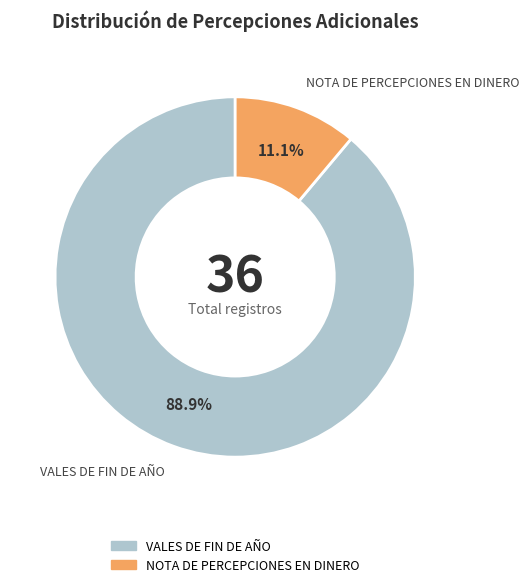

To the nearest percent, what is the average slice percentage?

50%